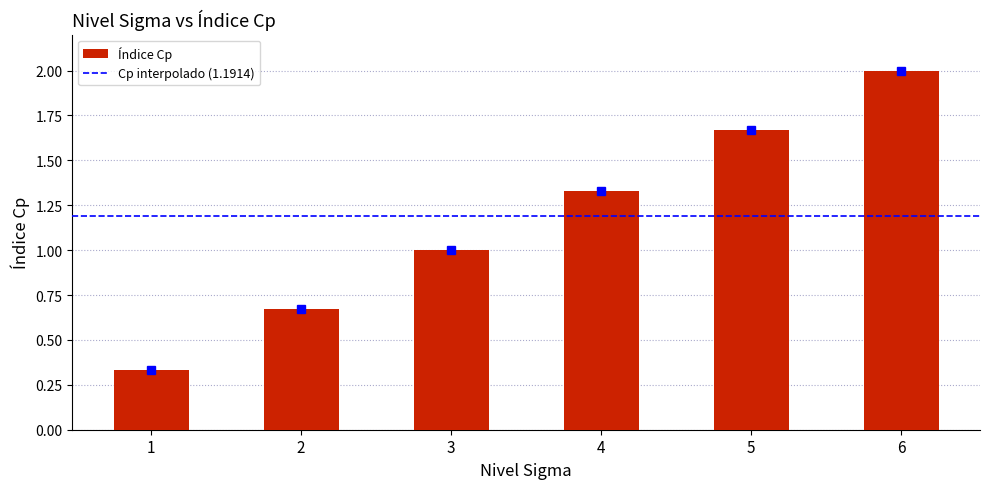

At which category does the chart reach its peak across all series?

6